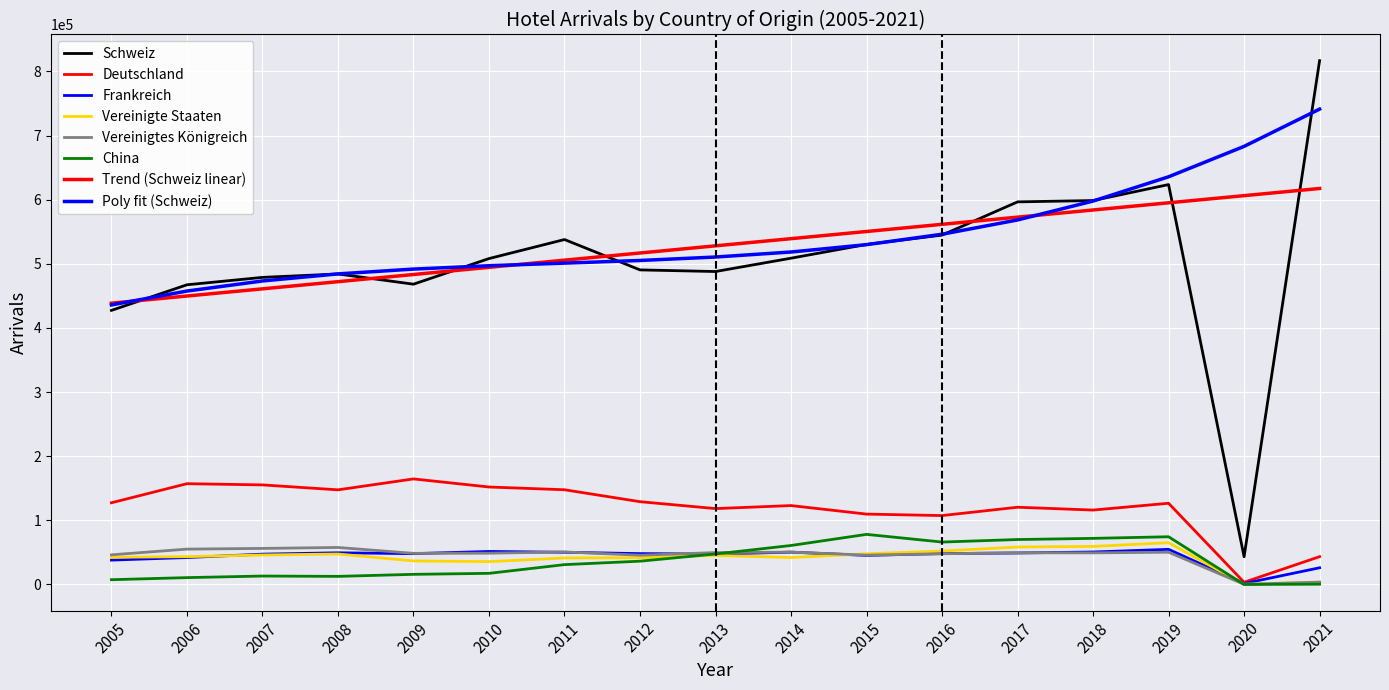

Rank the series by their maximum value, from highest to lowest.

Schweiz_Ankuenfte, Deutschland_Ankuenfte, China_Ankuenfte, Vereinigte_Staaten, VK_Ankuenfte, Frankreich_Ankuenfte